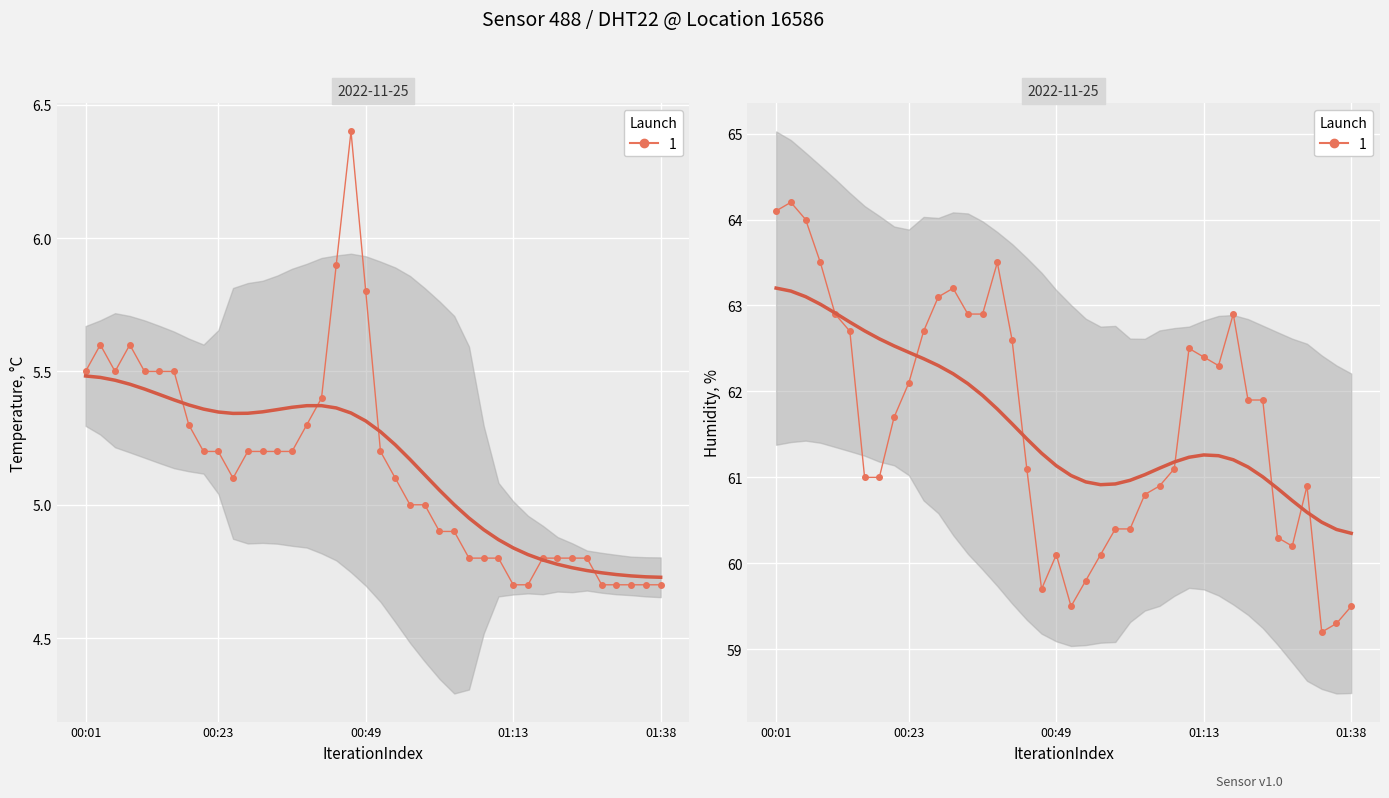

True or false: temperature_trend and humidity intersect in this chart.

False